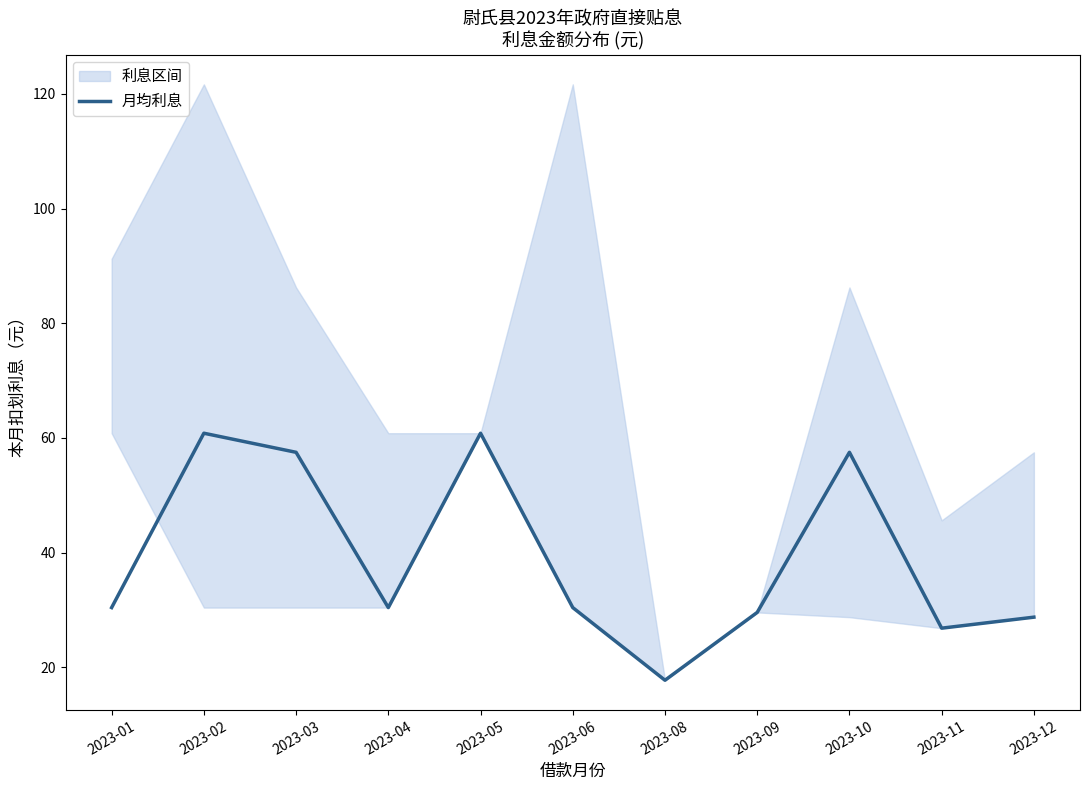

True or false: the data has more than 2 interior local peaks.

True